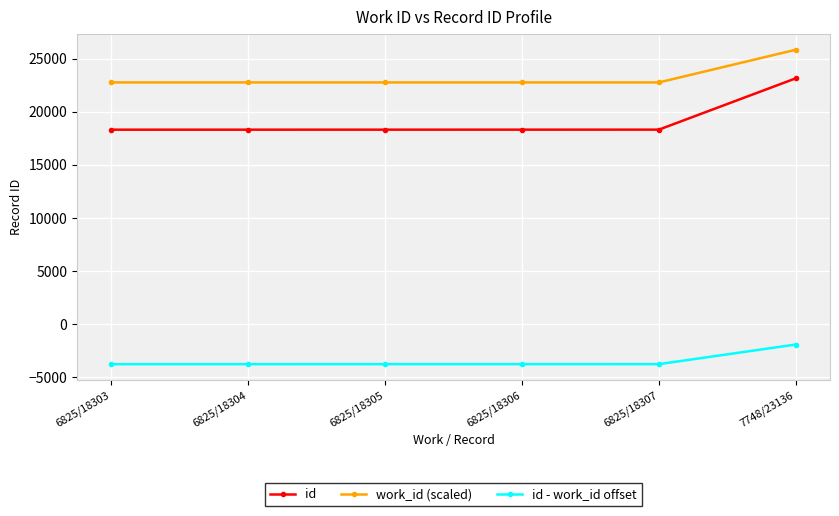

At which label does id - work_id offset reach its peak?

7748/23136